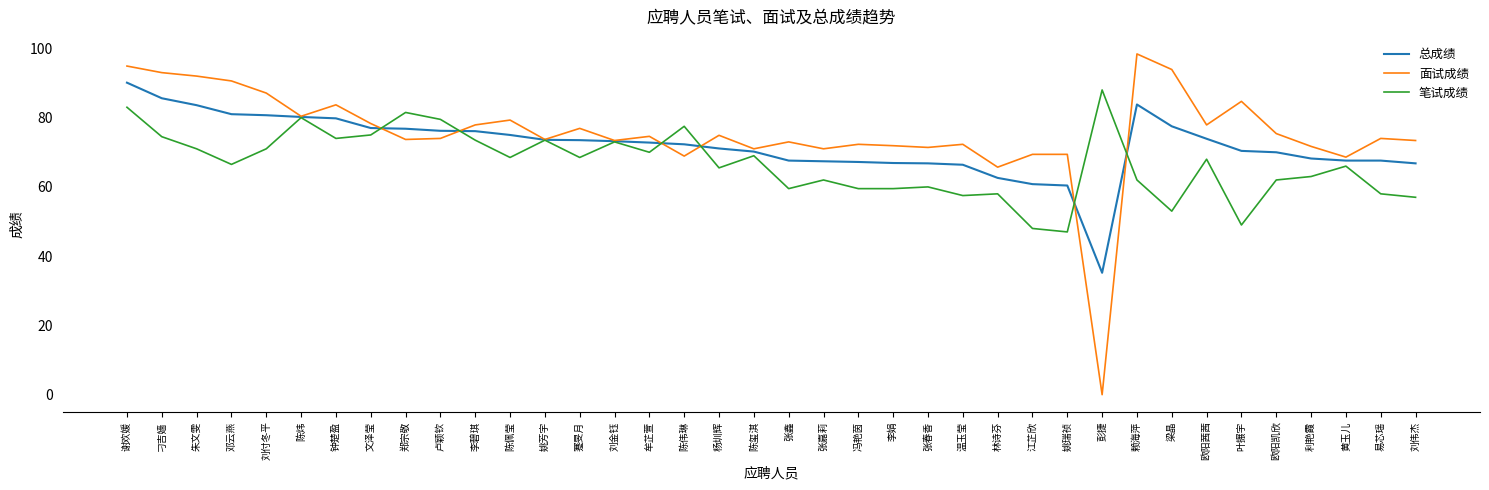

Which series has the widest spread of values?

面试成绩